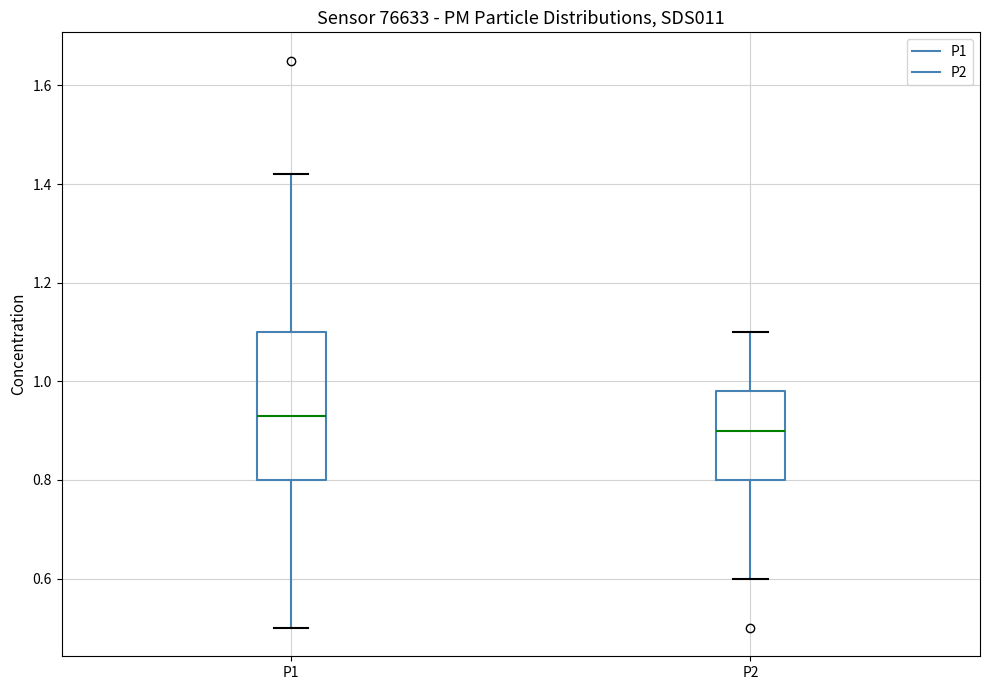

Where does the median line of the box for P2 sit on the y-axis? The values are not printed on the chart, so give them approximately, as read against the axis.

0.90